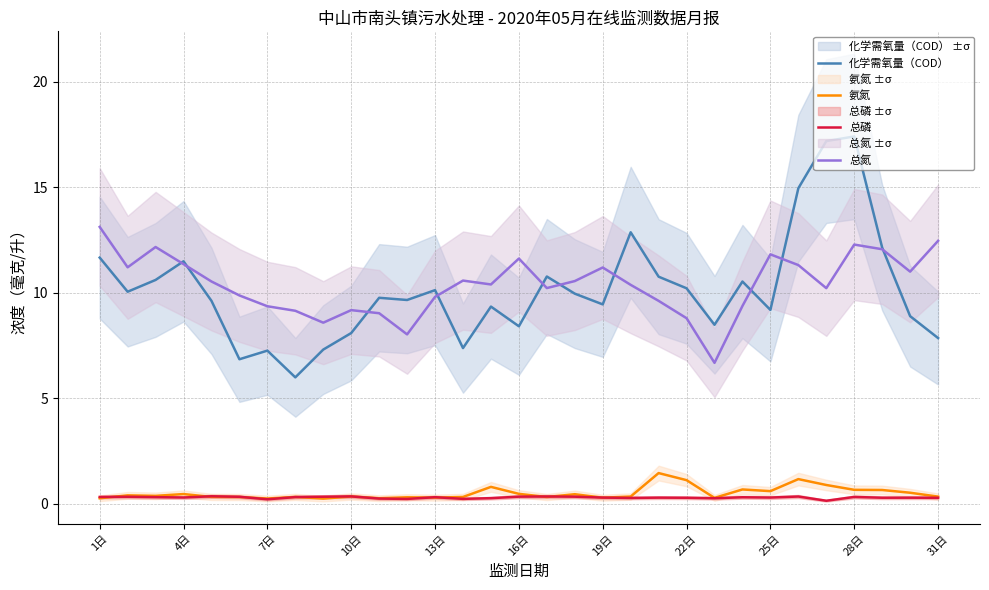

True or false: 总氮 and 氨氮 intersect in this chart.

False